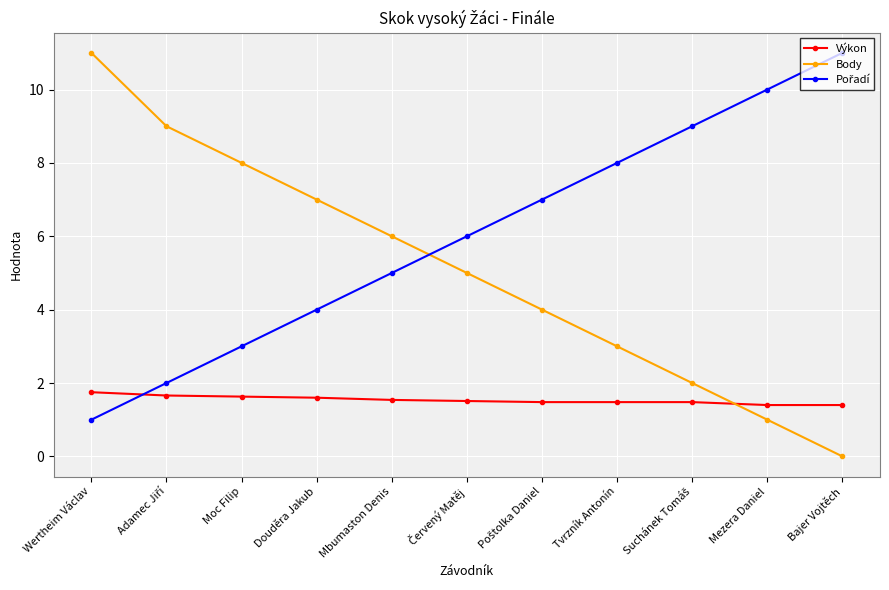

What is the value of the Výkon point at the 9th from the left?

1.5